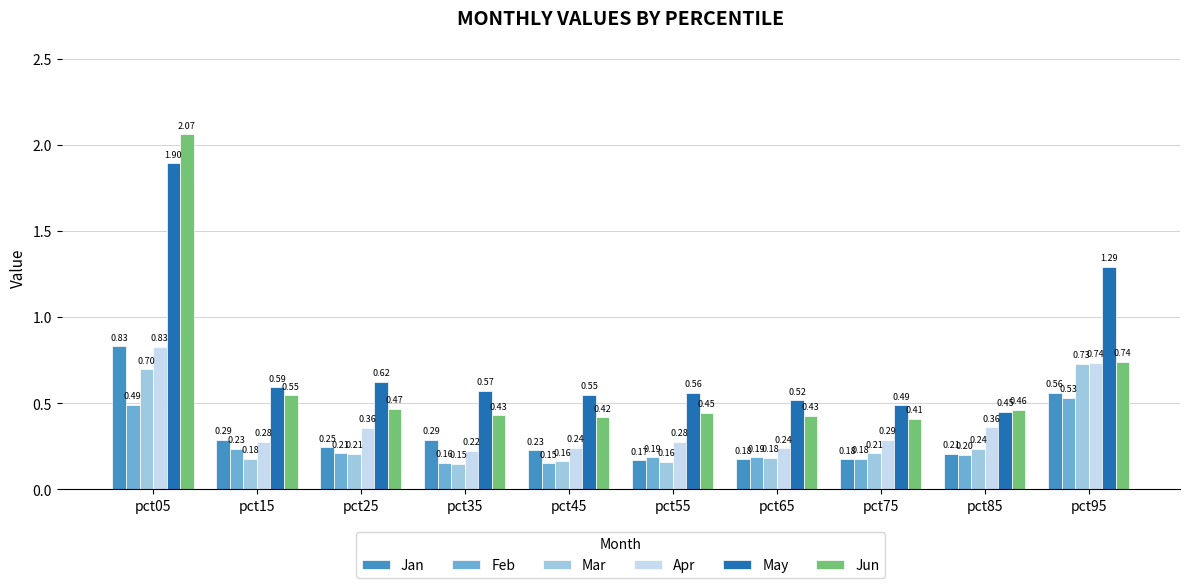

Rank the categories by May value from lowest to highest.

pct85, pct75, pct65, pct45, pct55, pct35, pct15, pct25, pct95, pct05